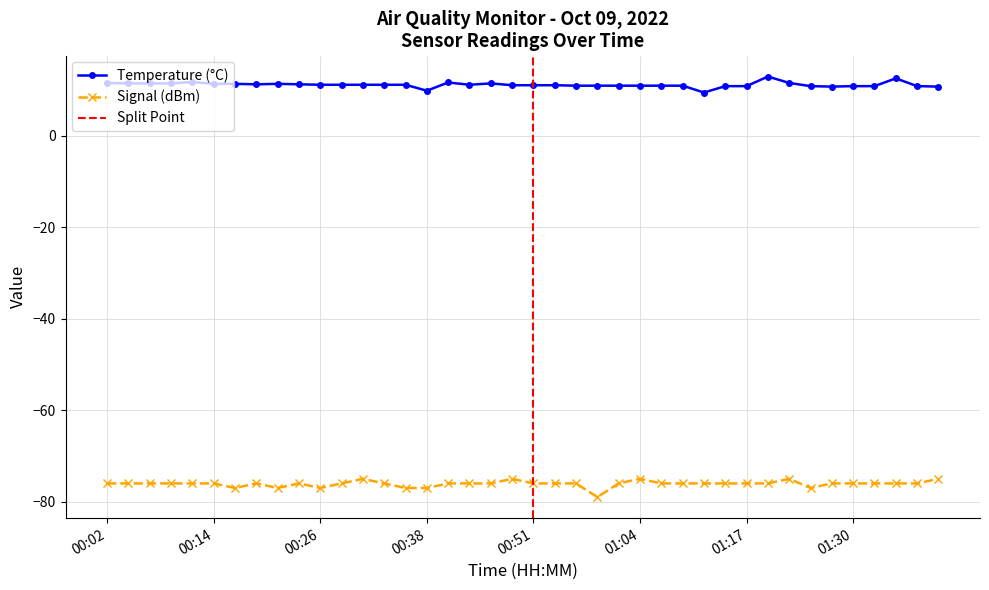

Is it true that Signal equals -33.5 at 00:16?

False